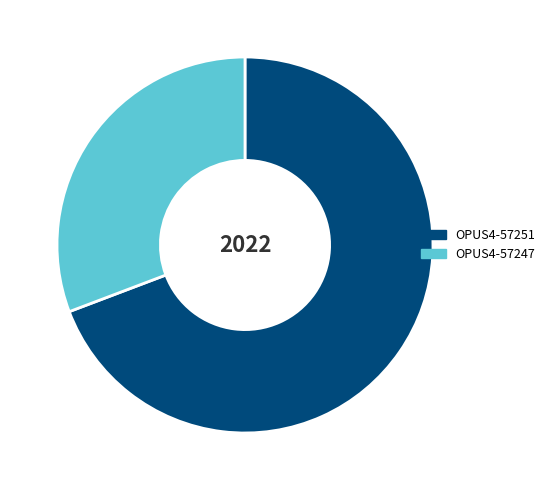

Is there a majority slice in this chart?

Yes